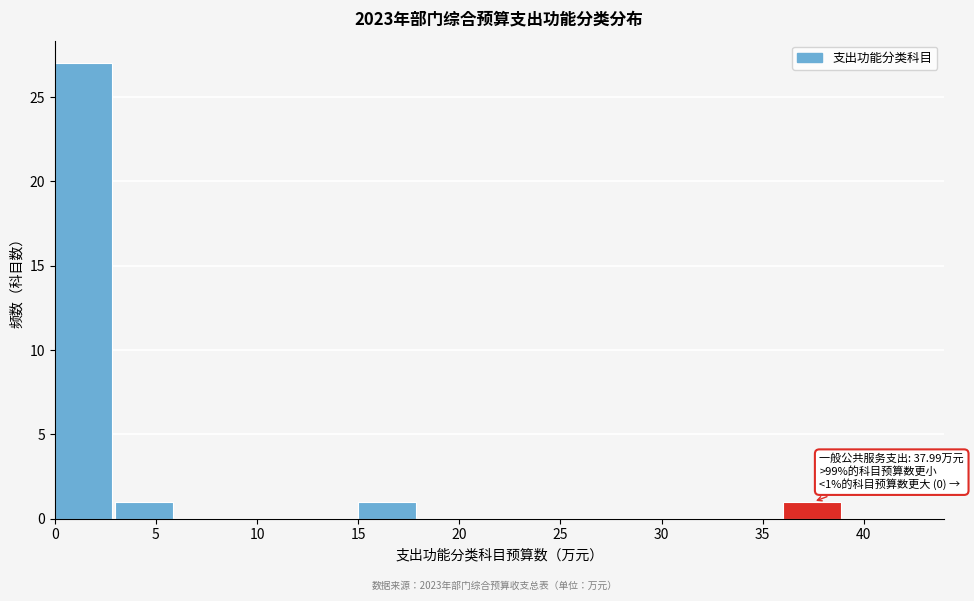

Over which range of the x-axis is the bar tallest?

0 to 3